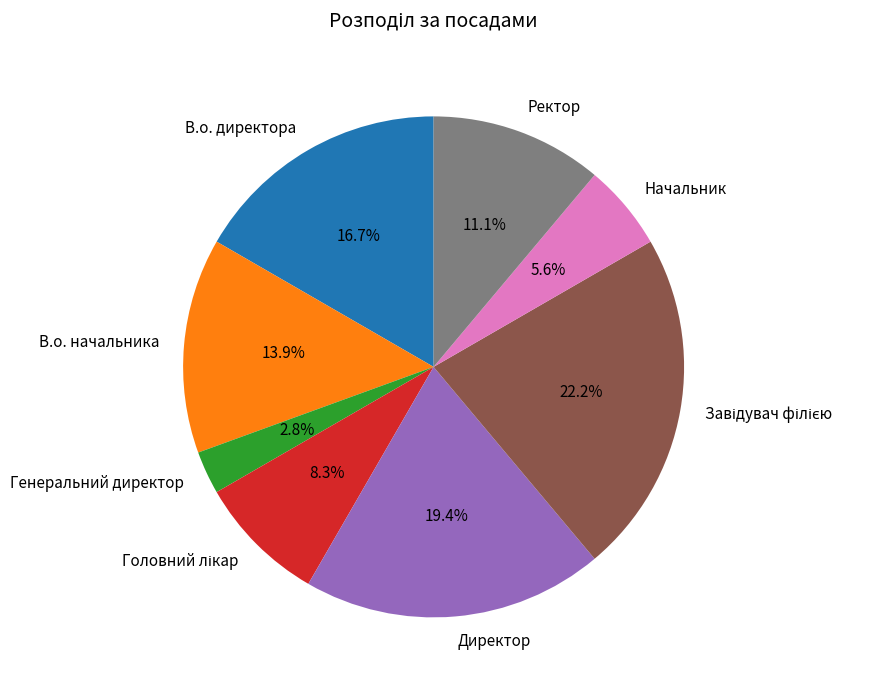

How many segments does this pie chart have?

8